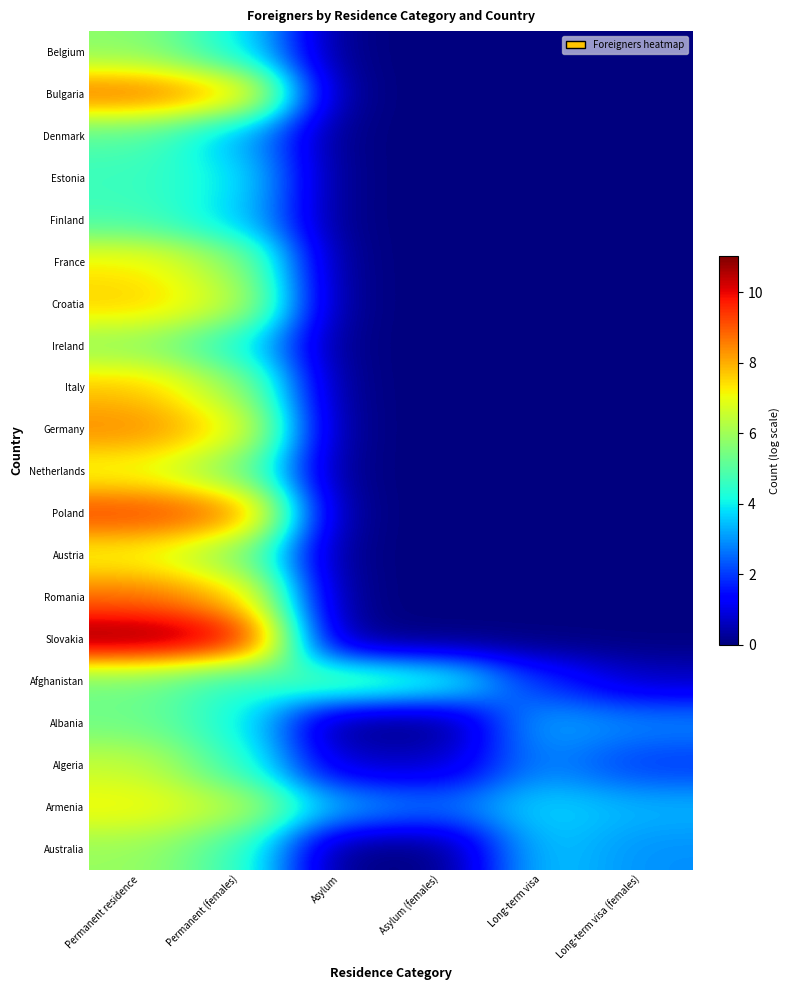

At how many categories does at least one series exceed 4?

4